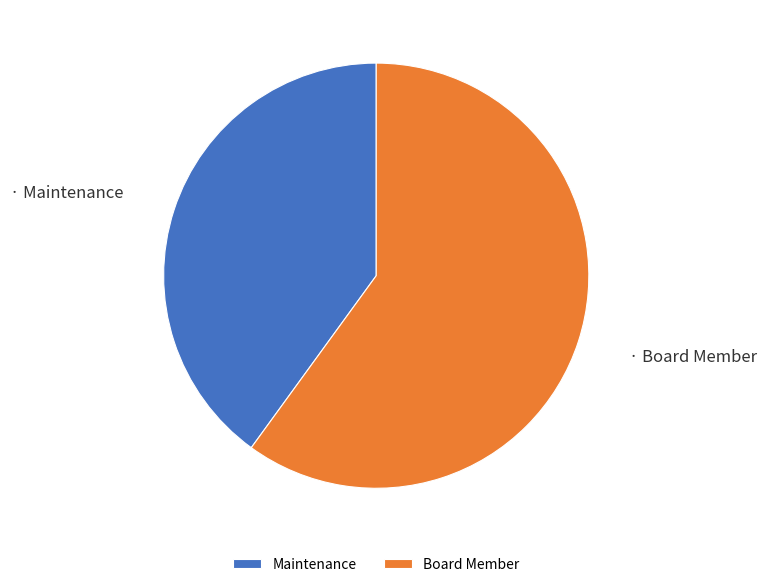

Does any single category account for the majority?

Yes